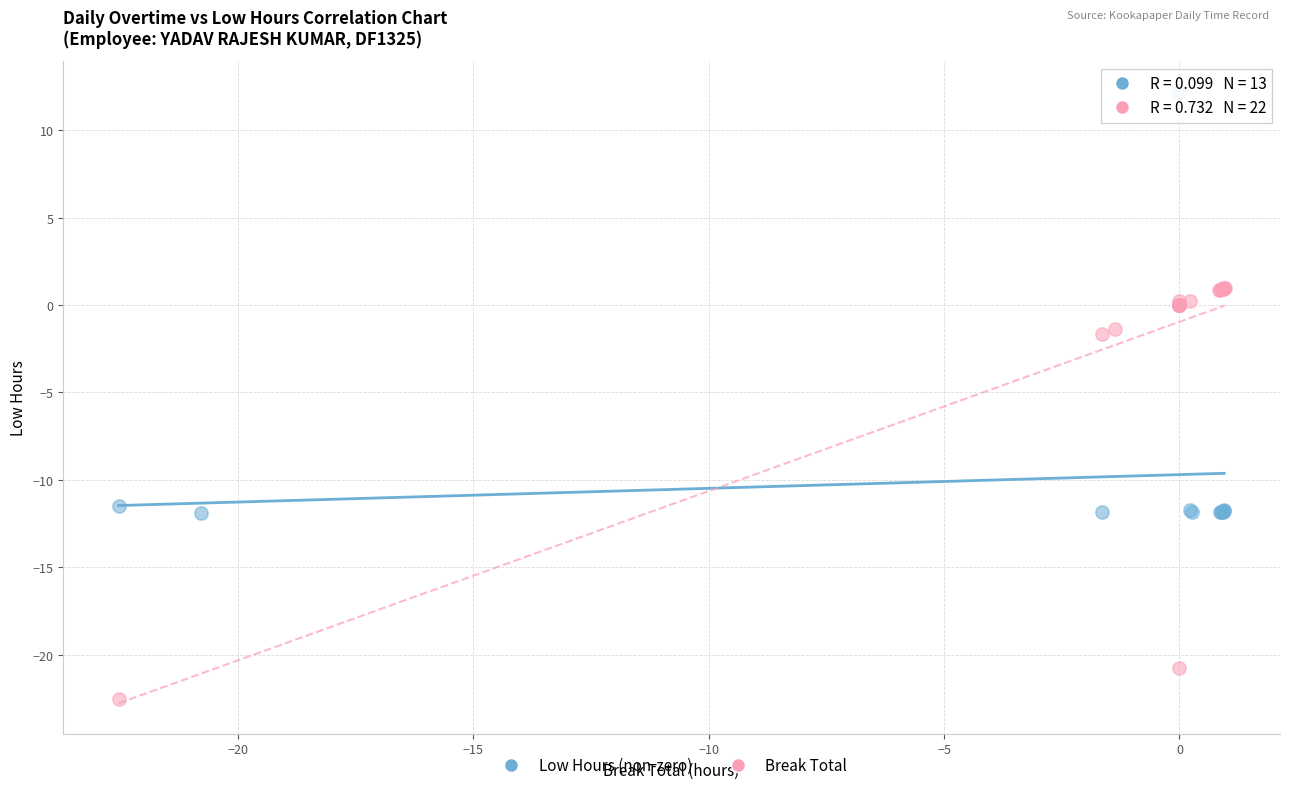

Which series contains the lowest Y value?

Break Total